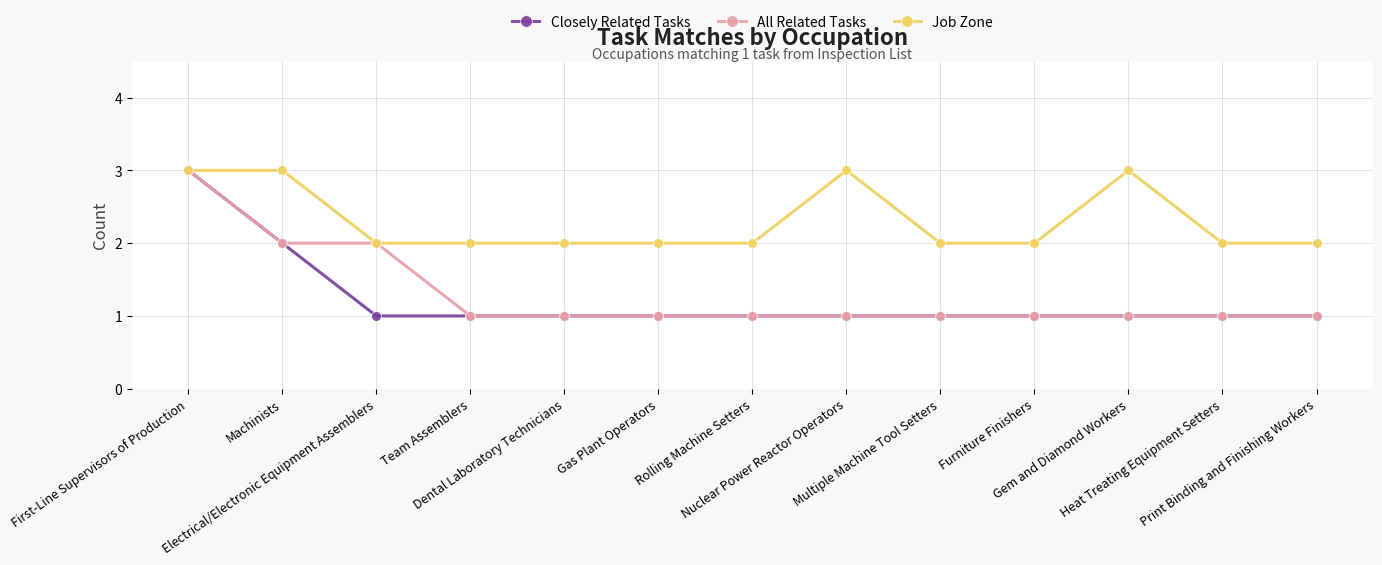

What is the value of the Job Zone point at the 1st from the left?

3